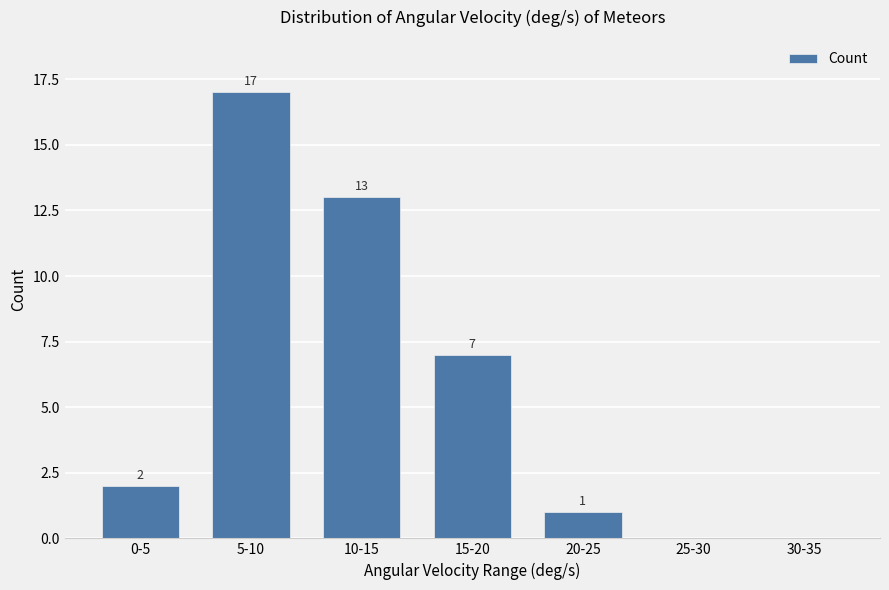

What is the greatest value displayed?

17